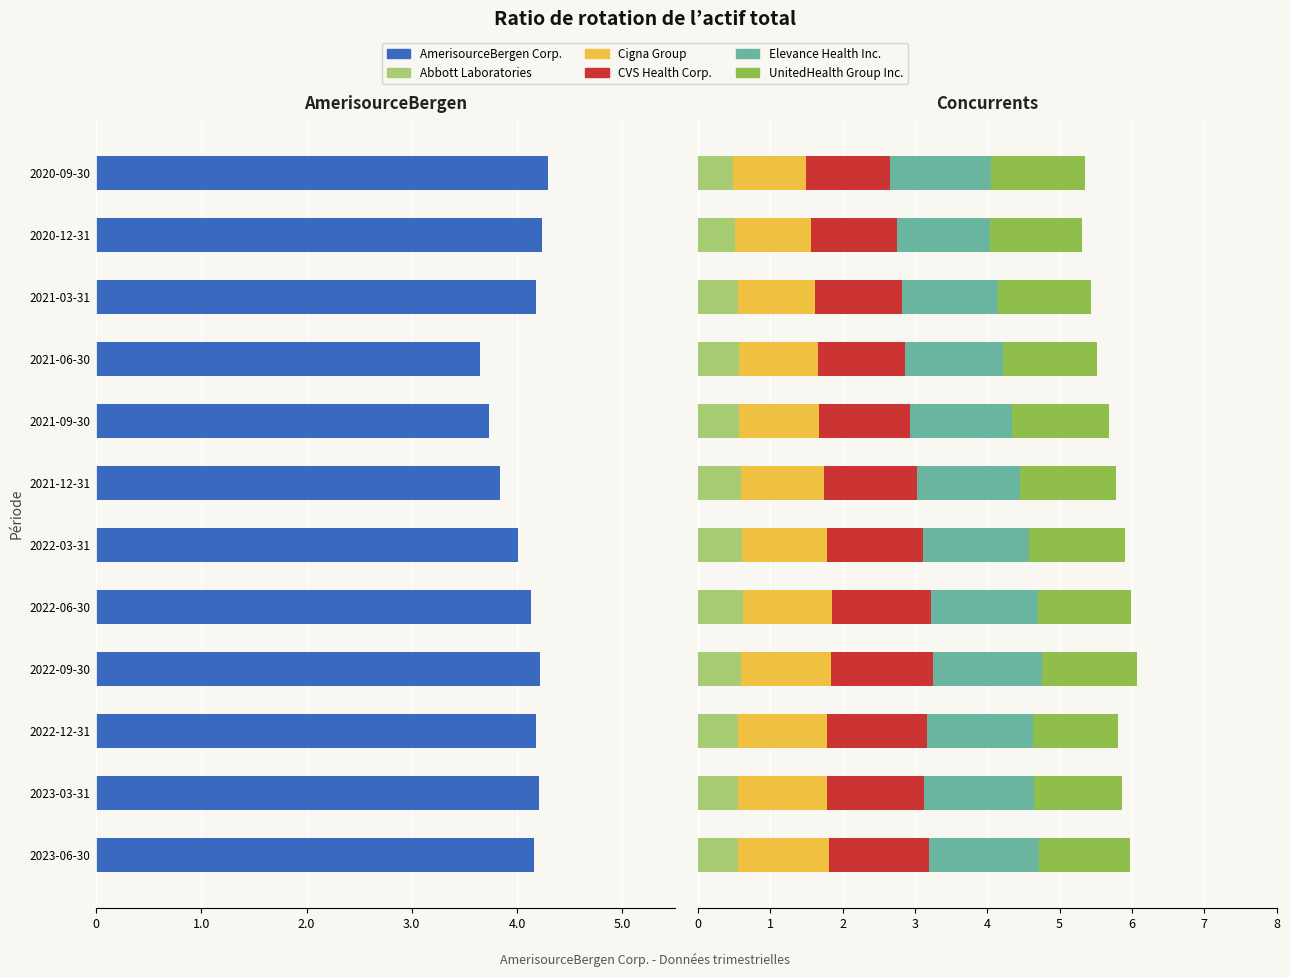

The CVS Health Corp. series shows 1.9 at 2022-09-30. True or false?

False